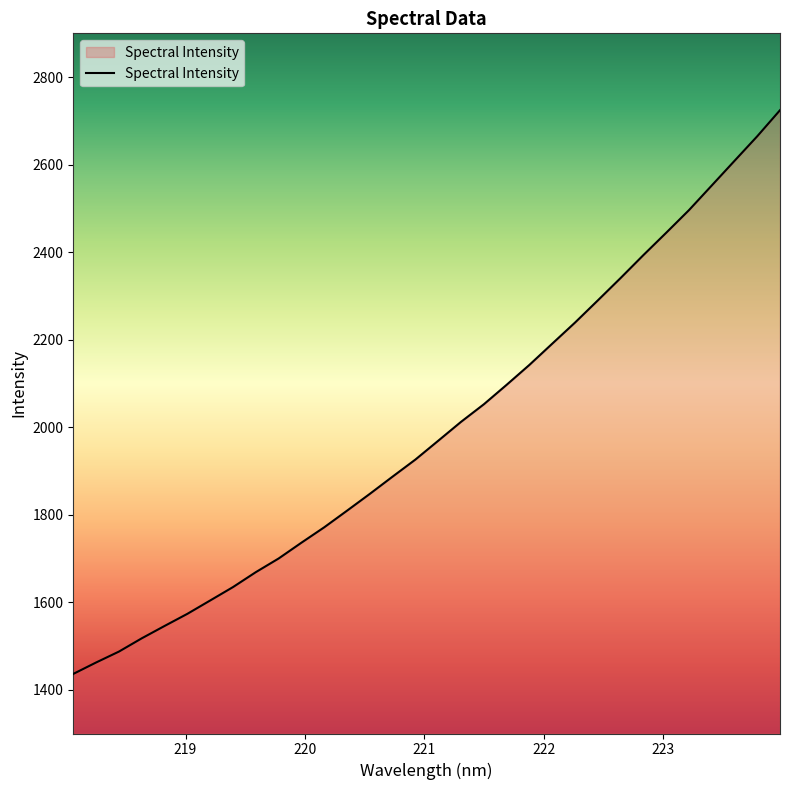

What is the difference between the maximum and minimum values?

1288.2